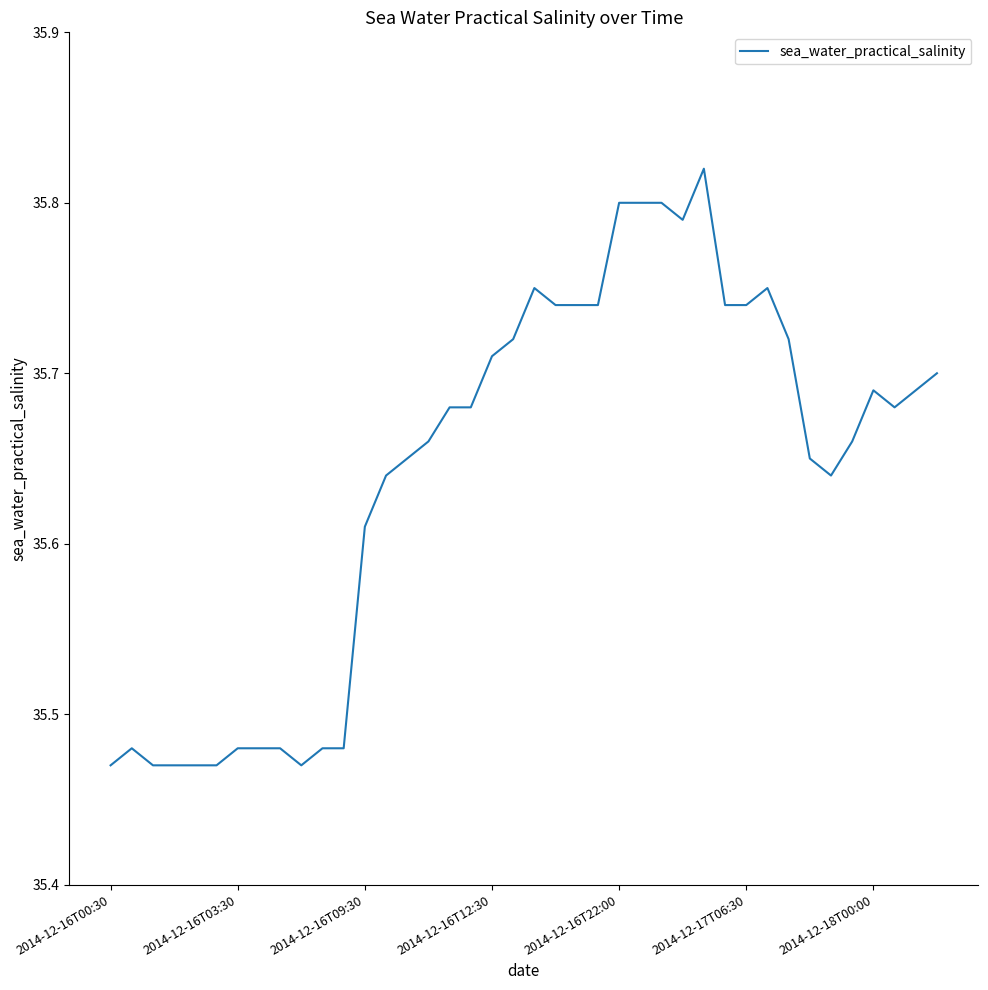

Reading right to left, transcribe all the data shown in this chart.

35.7	35.7	35.7	35.7	35.7	35.6	35.6	35.7	35.8	35.7	35.7	35.8	35.8	35.8	35.8	35.8	35.7	35.7	35.7	35.8	35.7	35.7	35.7	35.7	35.7	35.6	35.6	35.6	35.5	35.5	35.5	35.5	35.5	35.5	35.5	35.5	35.5	35.5	35.5	35.5